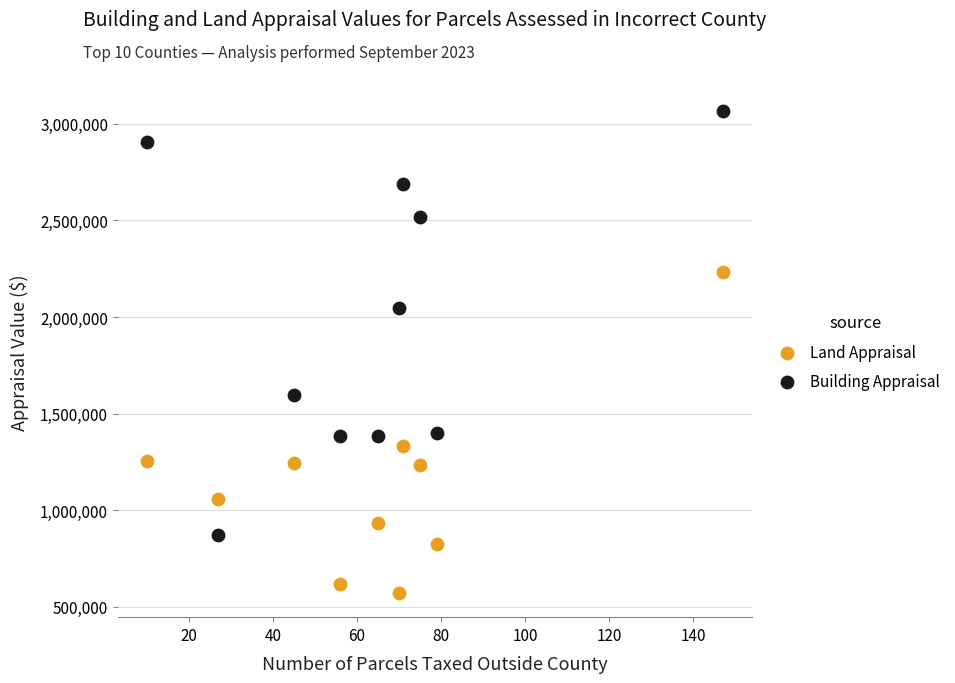

In the Building Appraisal series, what Y value is closest to 1970100?

2047200